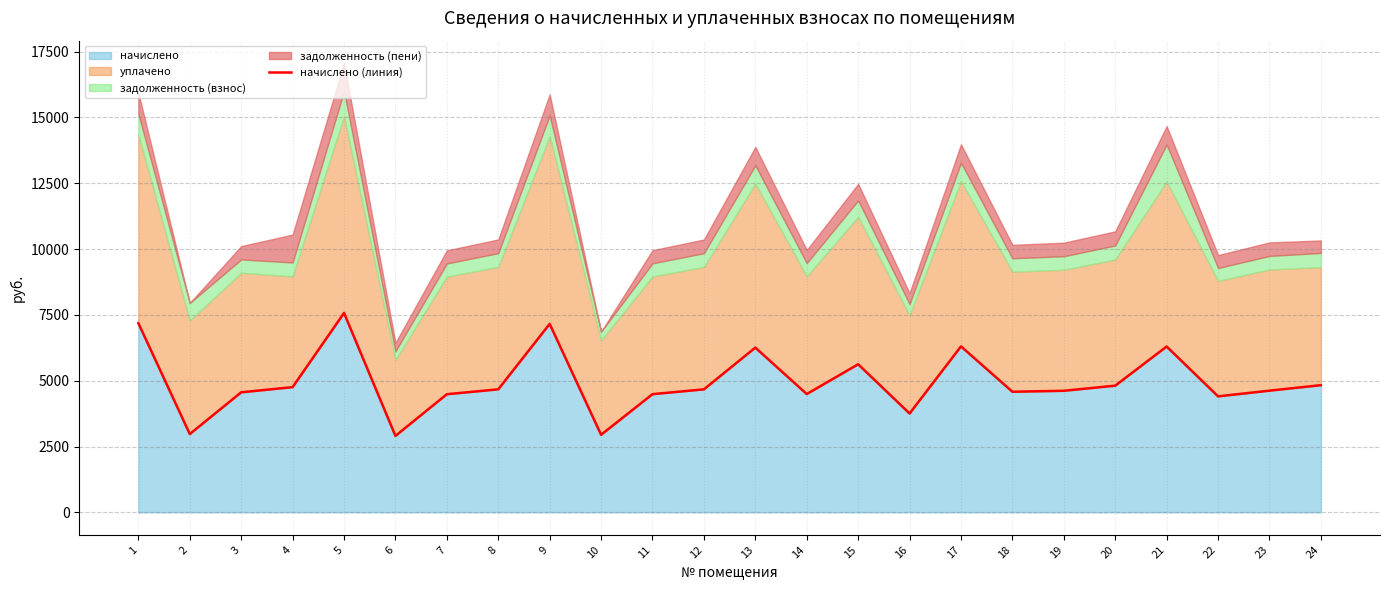

What is the sum of all values?

118955.2